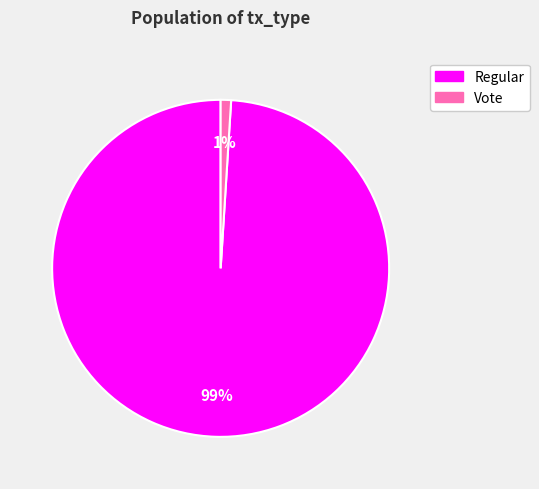

To the nearest percent, what is the difference between the largest and smallest slice percentages?

98%